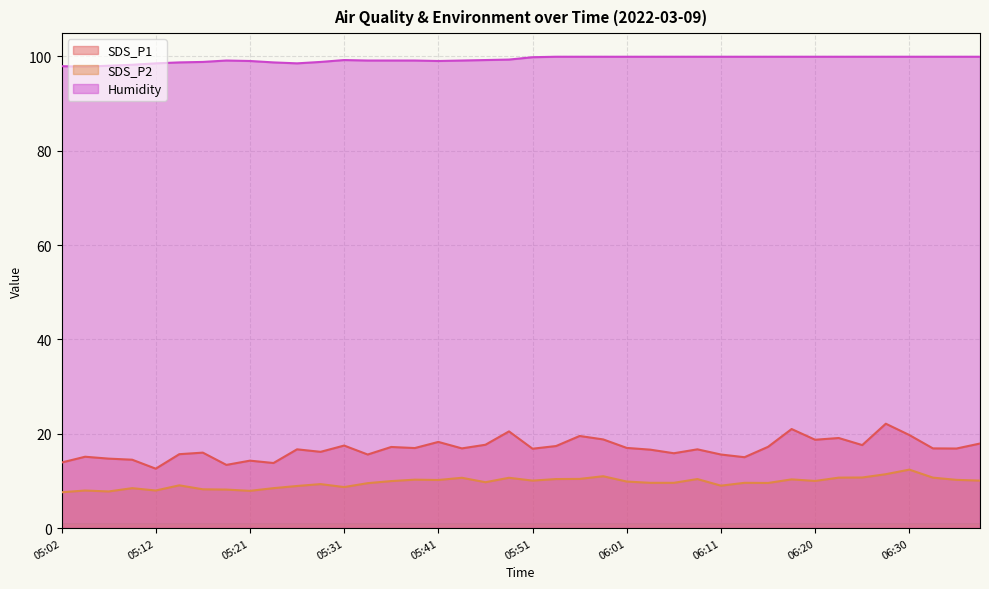

What is the label of the 33rd point from the right?

05:19